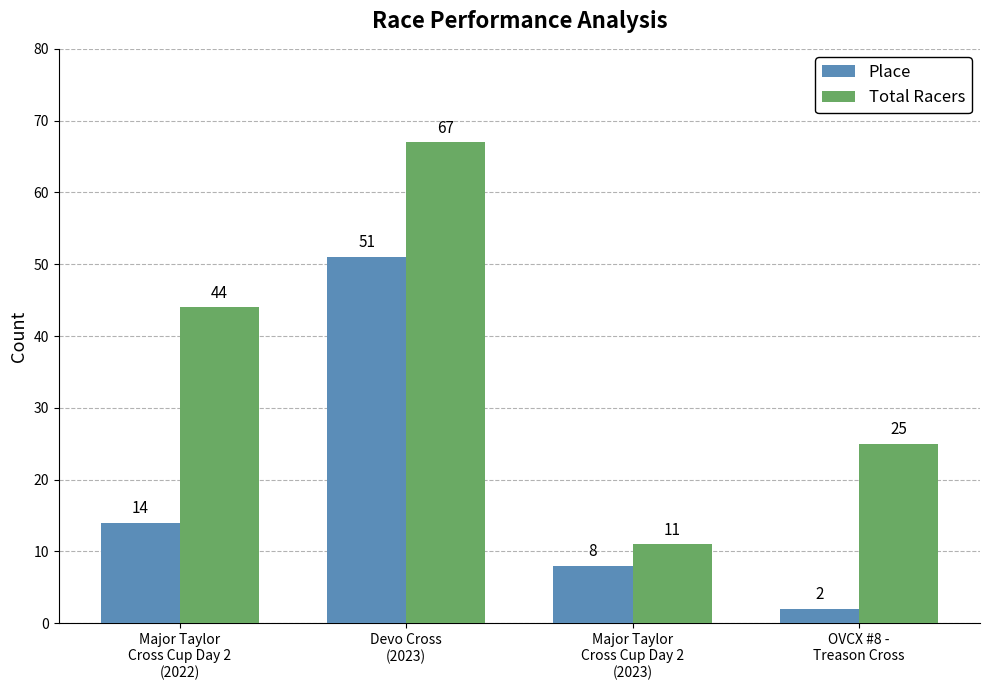

Reading left to right, list all the values displayed in this chart.

Place: 14	51	8	2
Total Racers: 44	67	11	25